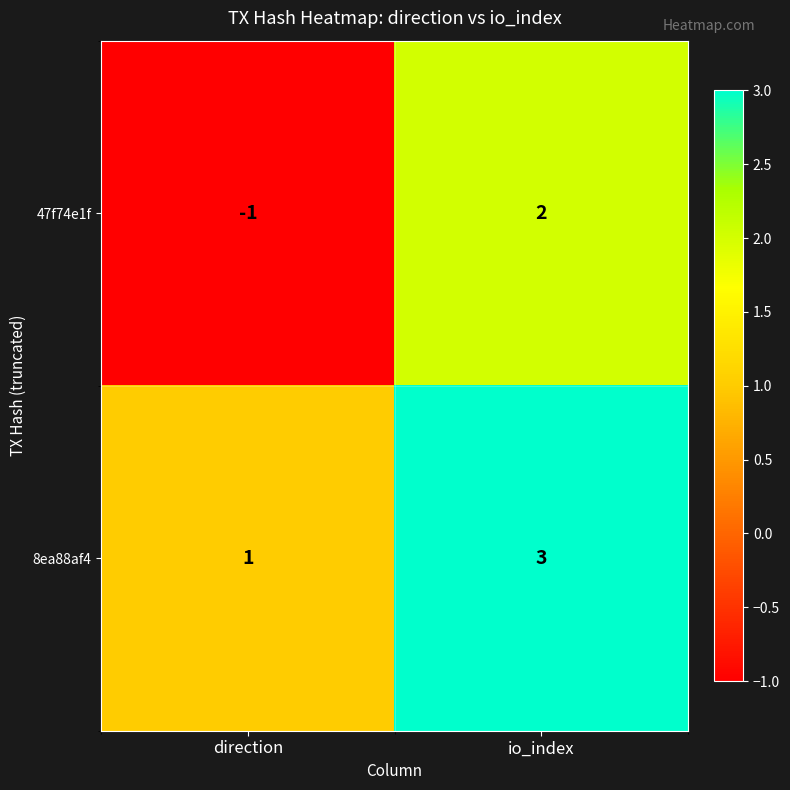

The value of 47f74e1f at io_index is 3. True or false?

False